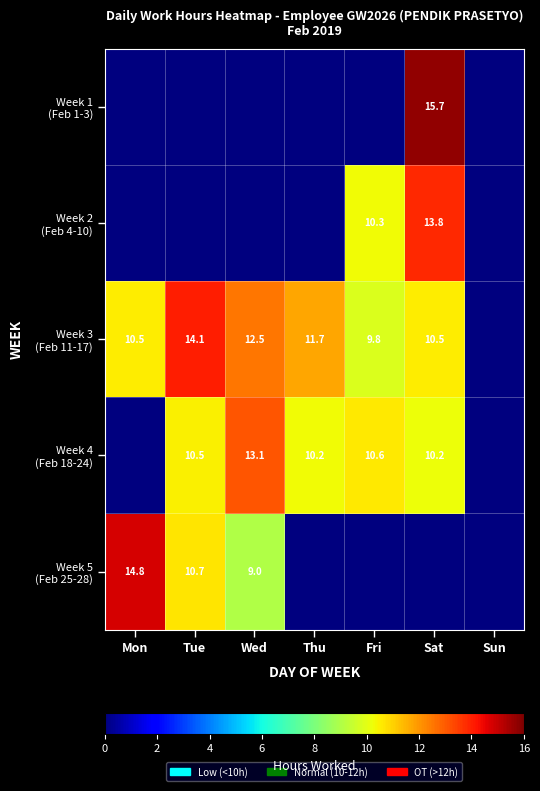

The value of Week 3 (Feb 11-17) at Thu is 11.7. True or false?

True